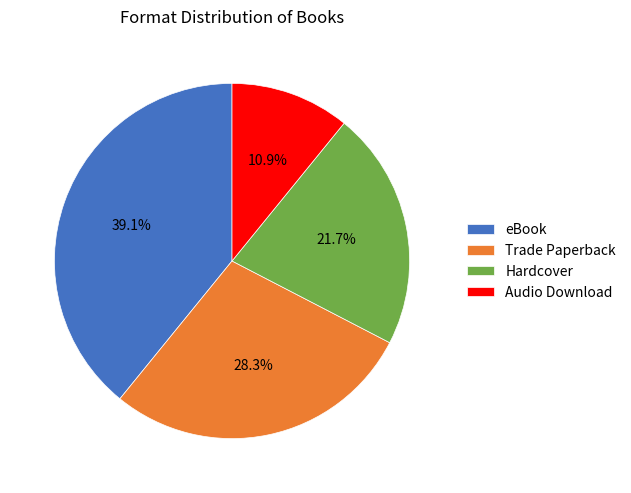

Combined, do eBook and Hardcover account for over 50%?

Yes